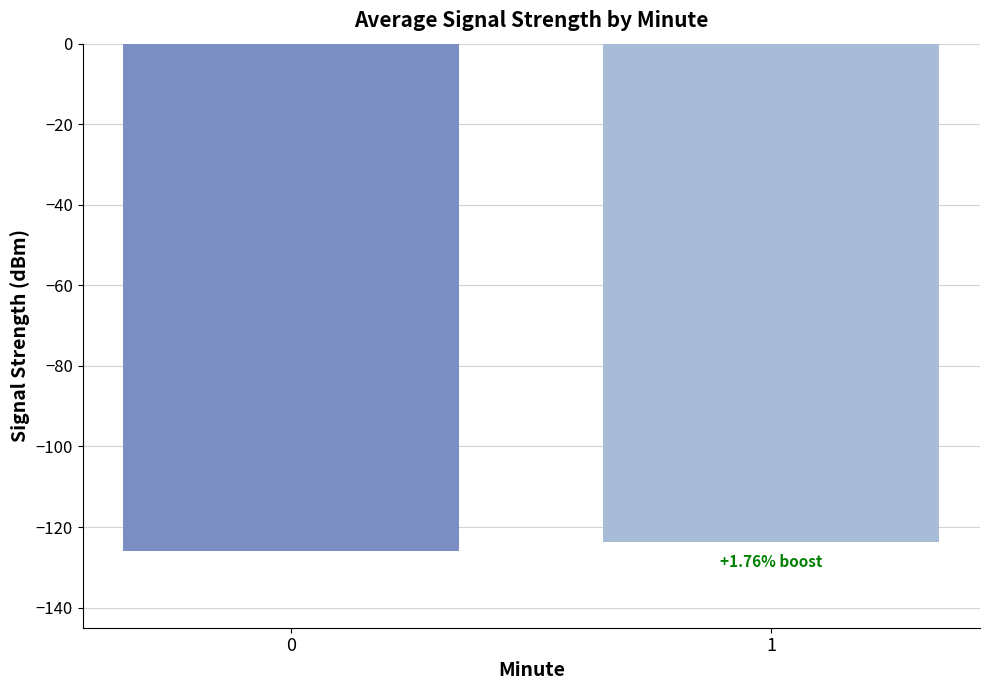

True or false: the data shows -123.7 at 1.

True